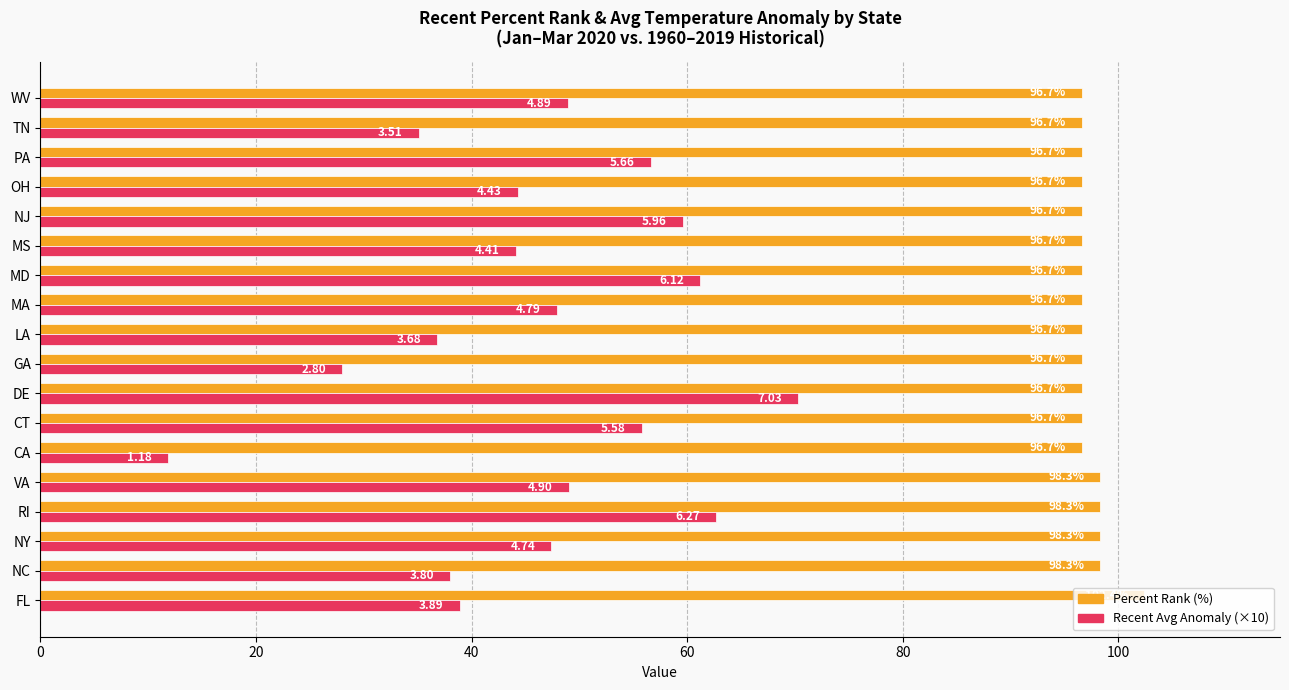

At which category is the sum across all series the highest?

DE